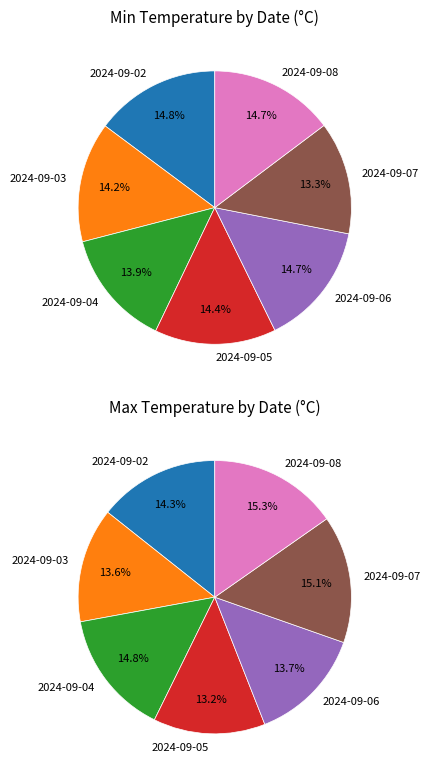

Is 2024-09-03 the majority of the pie?

No